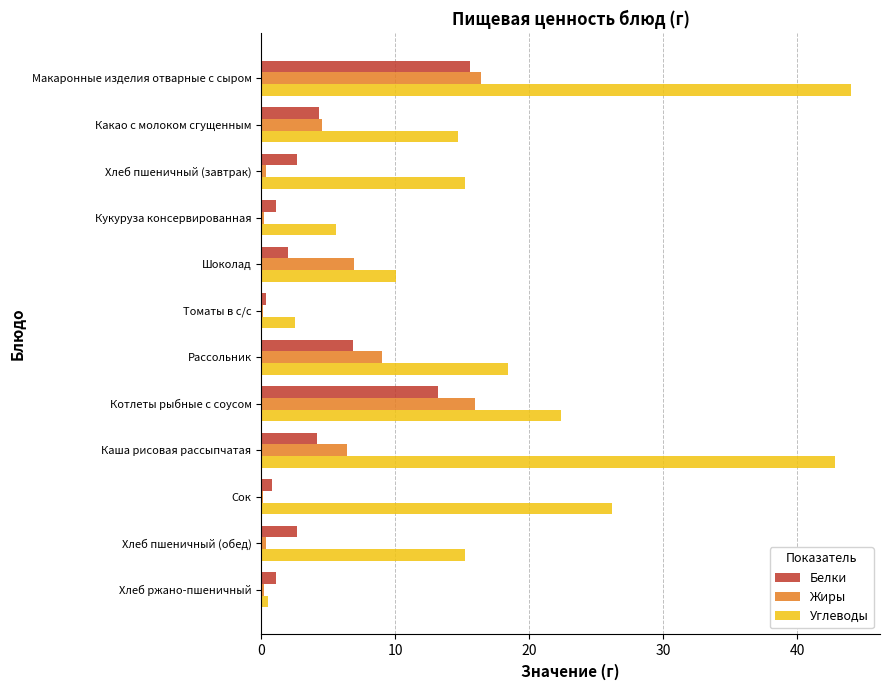

What is the sum of all Углеводы values?

217.5